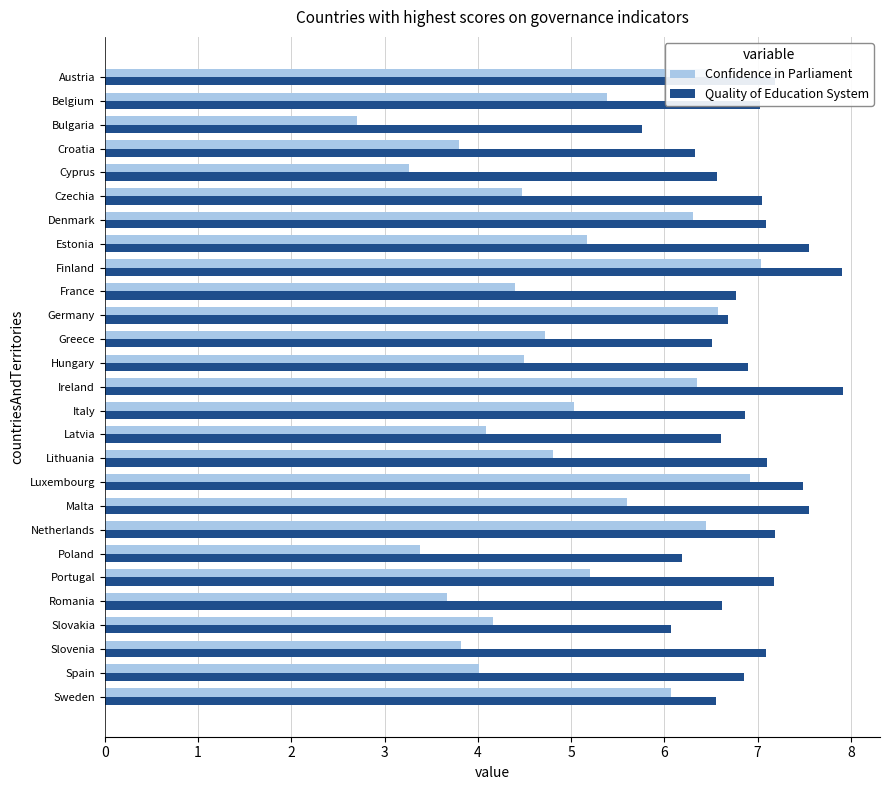

Read the Confidence in Parliament value at Lithuania.

4.8